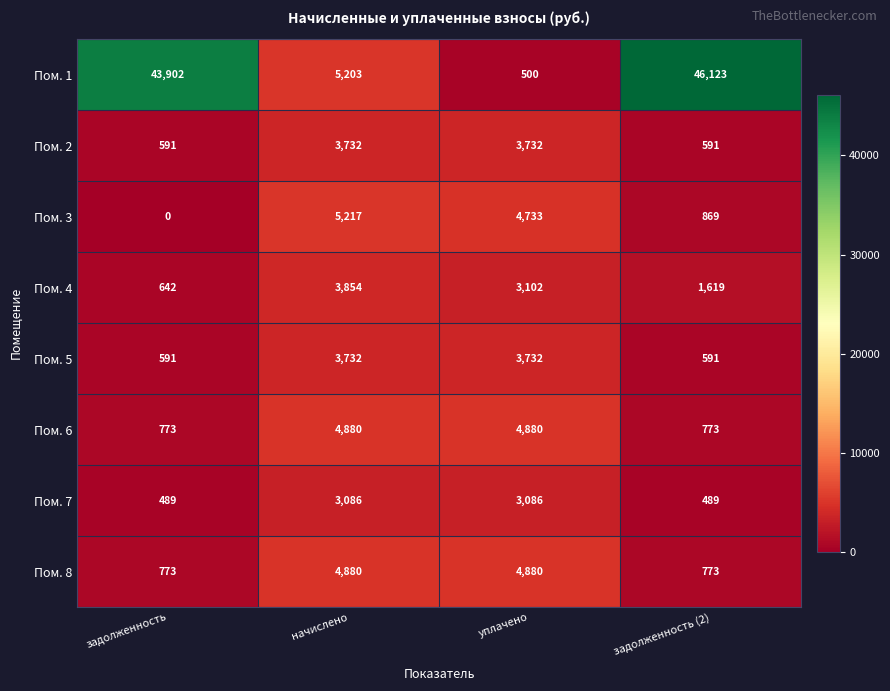

At which label does Пом. 3 reach its minimum?

задолженность